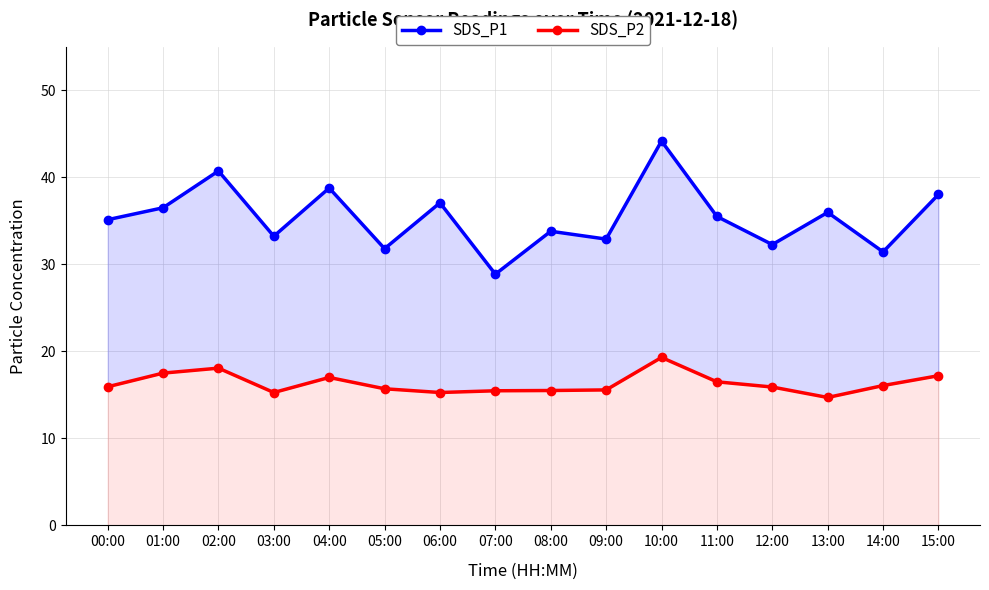

True or false: SDS_P1 and SDS_P2 intersect in this chart.

False